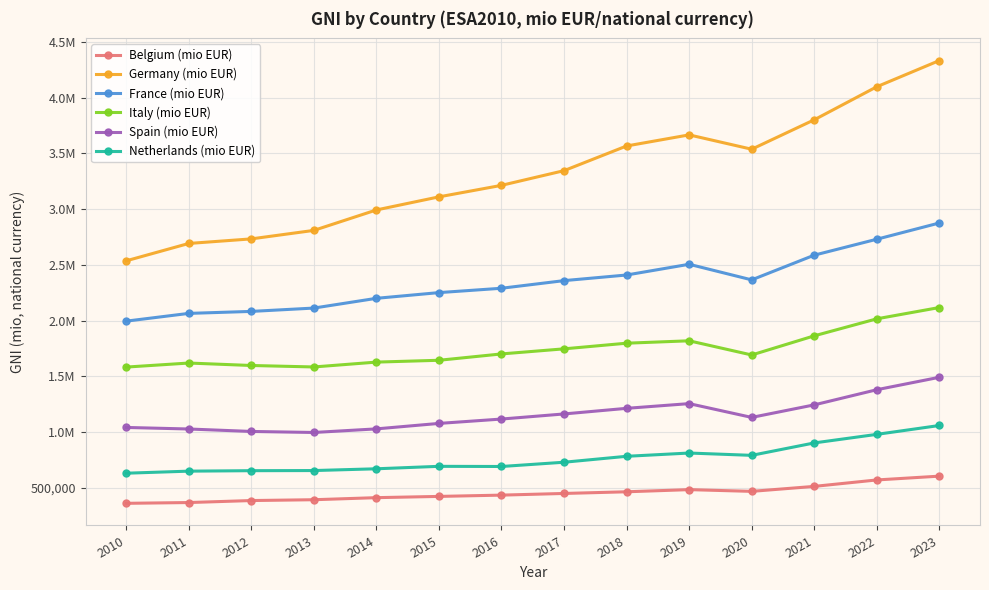

Rank the series by their maximum value, from highest to lowest.

Germany (mio EUR), France (mio EUR), Italy (mio EUR), Spain (mio EUR), Netherlands (mio EUR), Belgium (mio EUR)